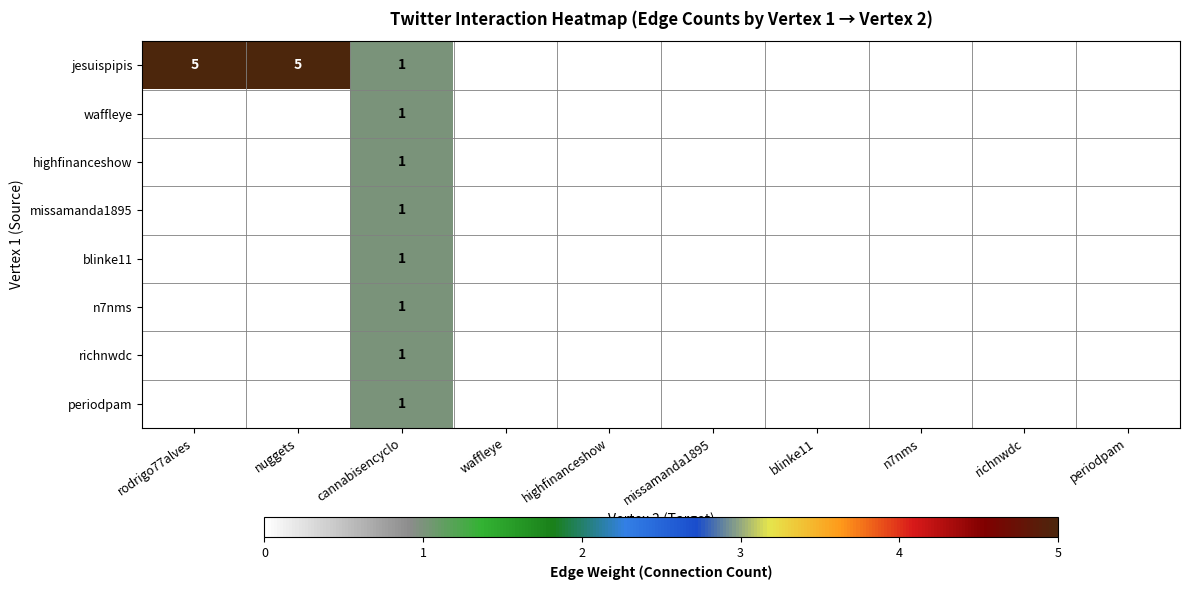

At which category is the sum across all series the highest?

cannabisencyclo